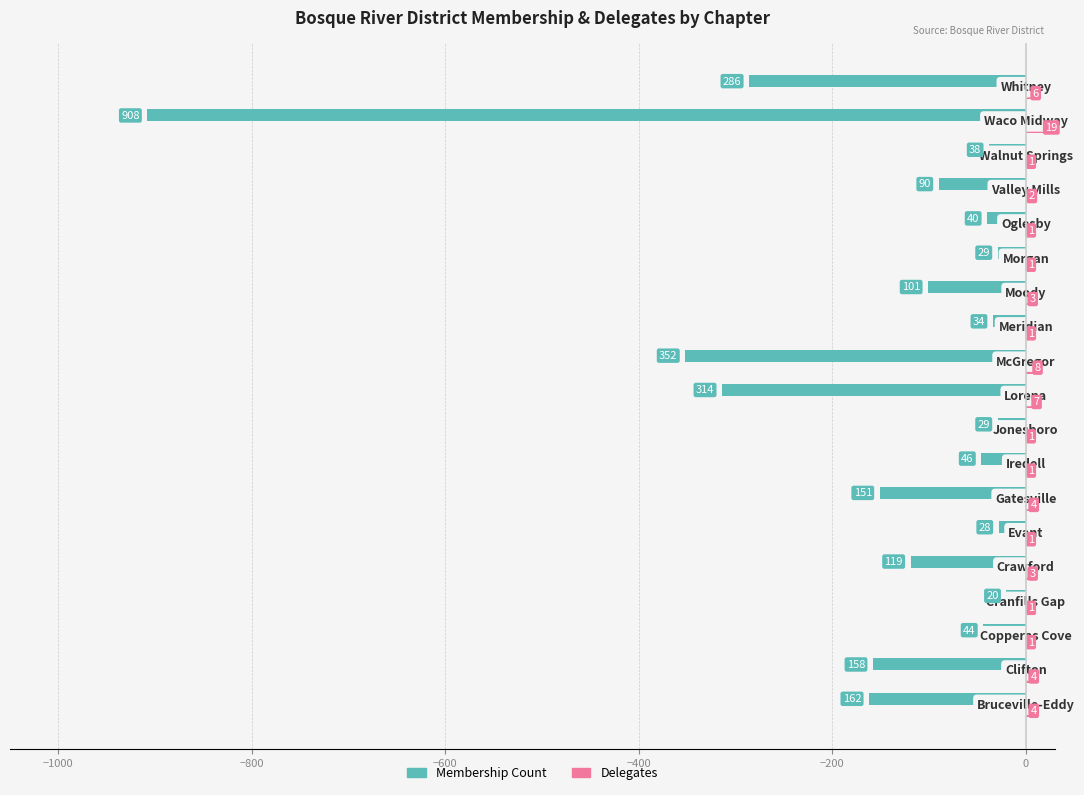

What is the highest value of the Membership Count series?

-20